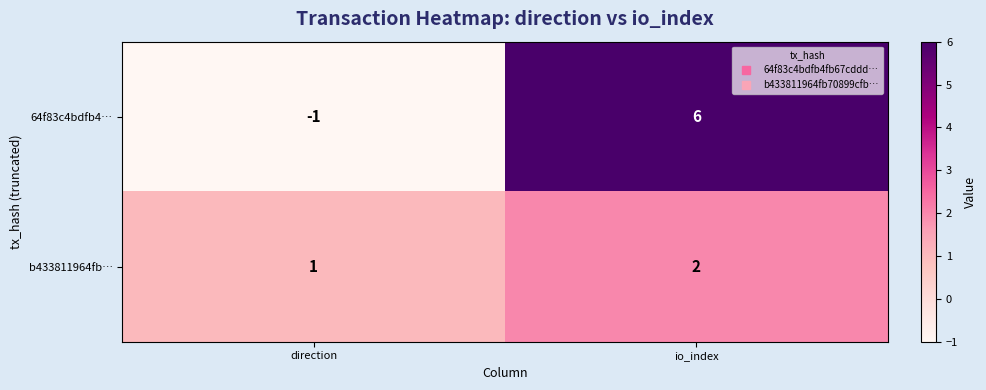

How many distinct data groups are displayed?

2